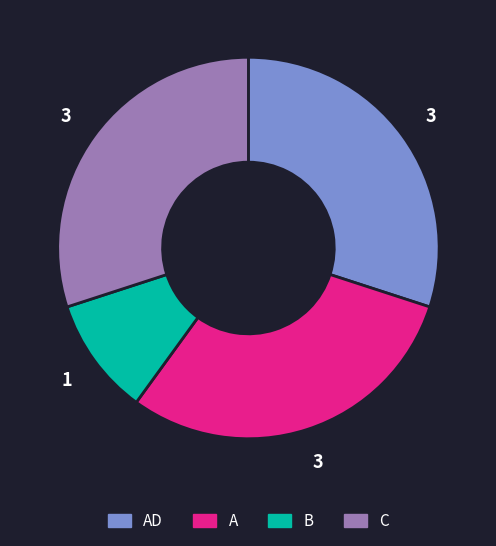

Is there any slice that represents more than half of the pie?

No